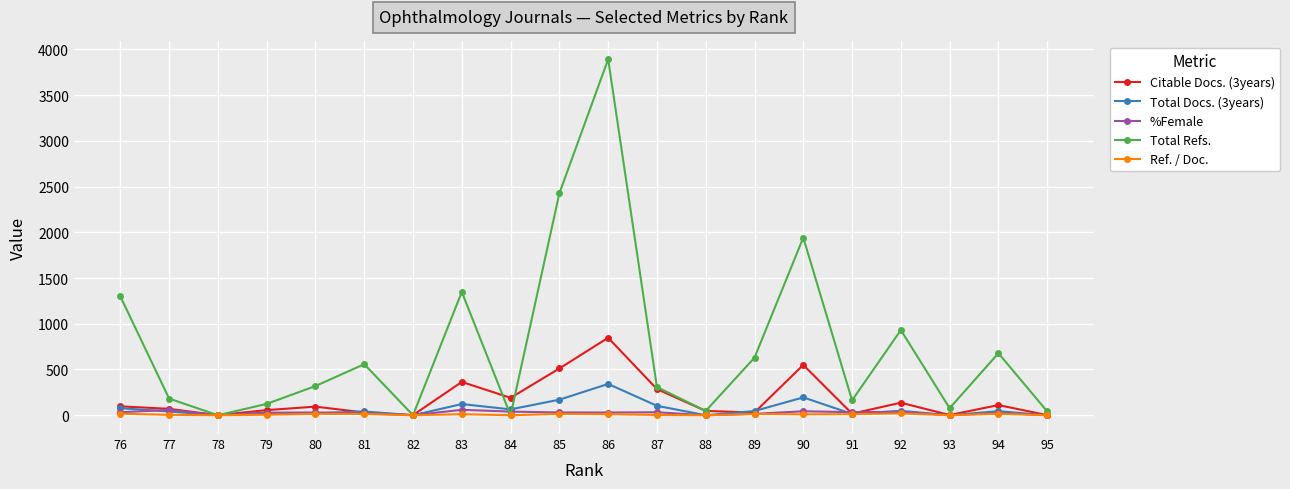

What is the total value across all series at 87?

732.5